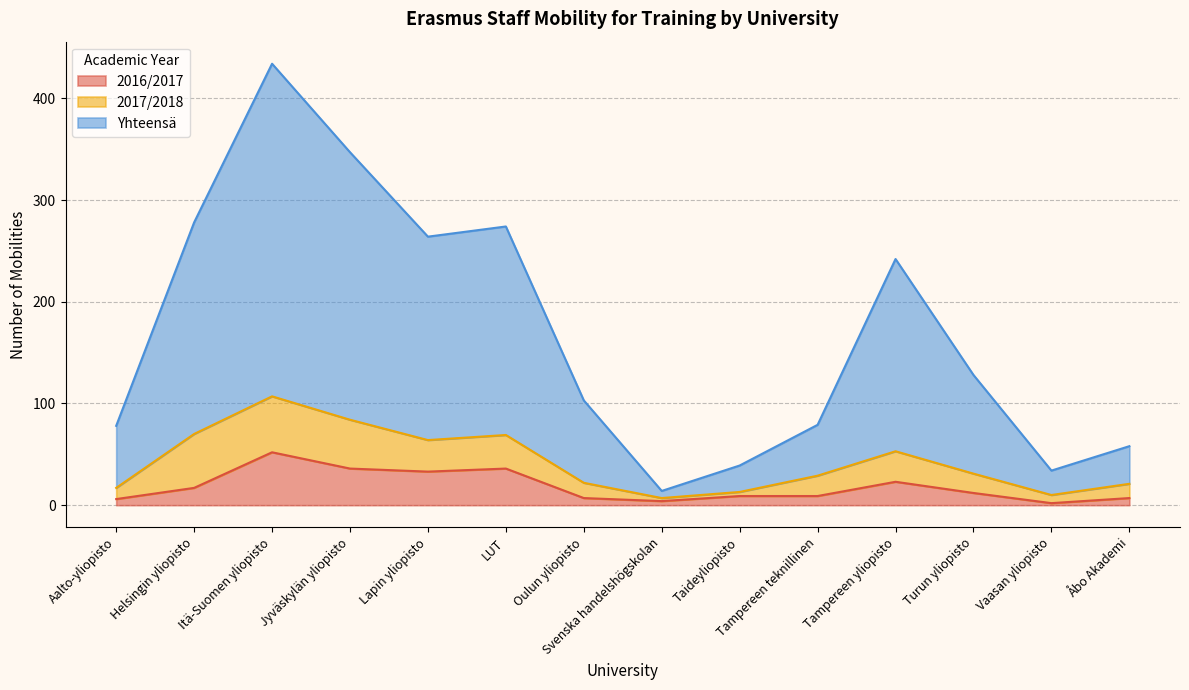

Which has a higher value, Svenska handelshögskolan or Jyväskylän yliopisto?

Jyväskylän yliopisto